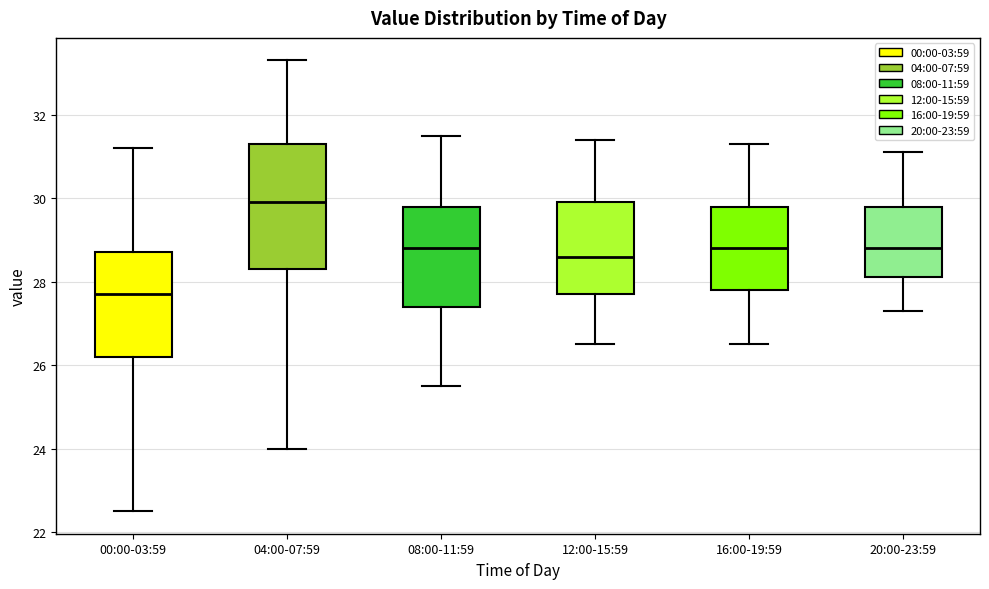

Reading left to right, transcribe this box plot: for each box, give where its median line is, the range the box spans, and where its two whiskers end, as read against the y-axis. The values are not printed on the chart, so give them approximately, as read against the axis.

00:00-03:59: median 27.8, box 26.2 to 28.8, whiskers 22.6 to 31.2
04:00-07:59: median 30.0, box 28.4 to 31.4, whiskers 24.0 to 33.4
08:00-11:59: median 28.8, box 27.4 to 29.8, whiskers 25.6 to 31.6
12:00-15:59: median 28.6, box 27.8 to 30.0, whiskers 26.6 to 31.4
16:00-19:59: median 28.8, box 27.8 to 29.8, whiskers 26.6 to 31.4
20:00-23:59: median 28.8, box 28.2 to 29.8, whiskers 27.4 to 31.2